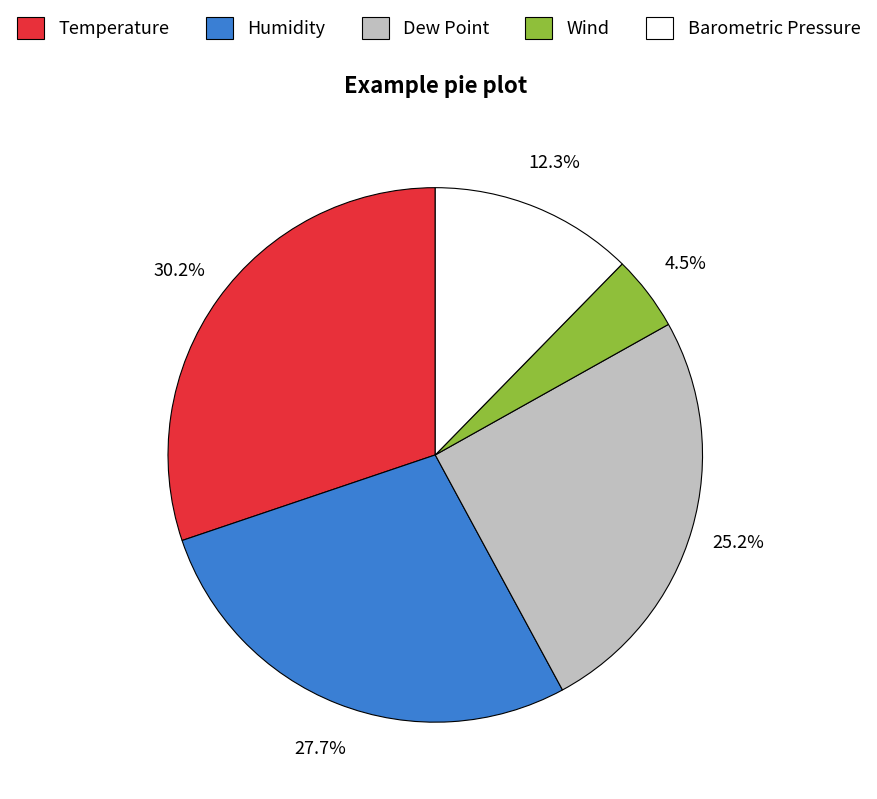

Rank the categories by value from highest to lowest.

Temperature, Humidity, Dew Point, Barometric Pressure, Wind